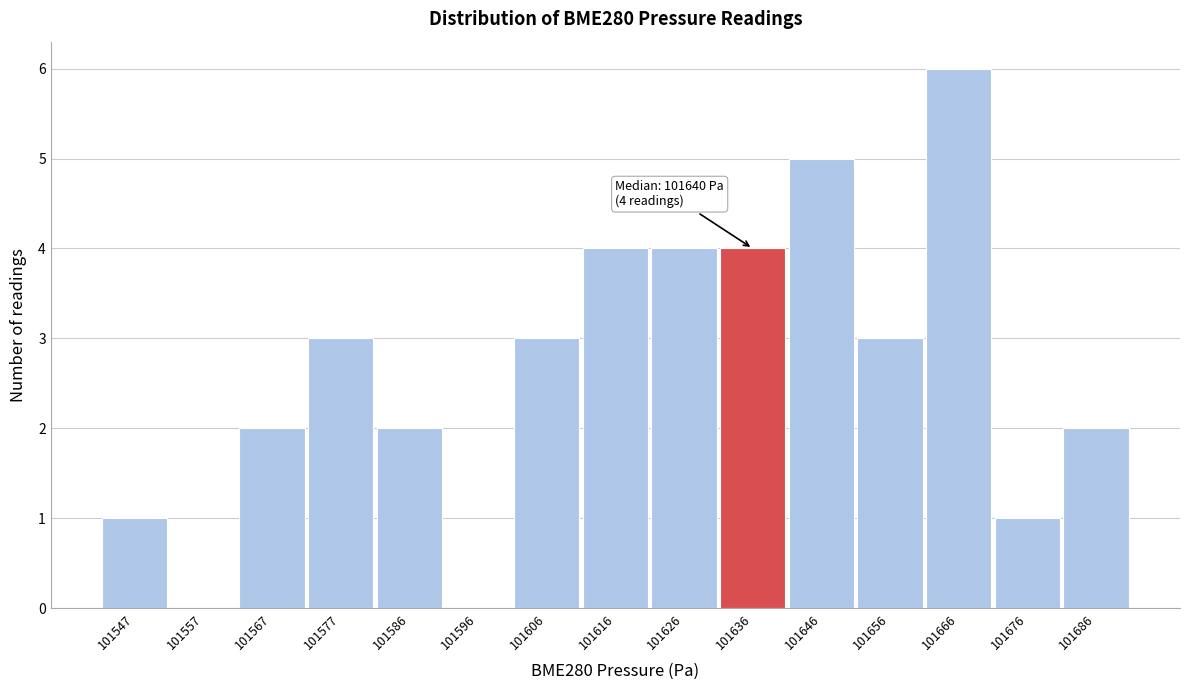

What is the approximate value at 101606?

3